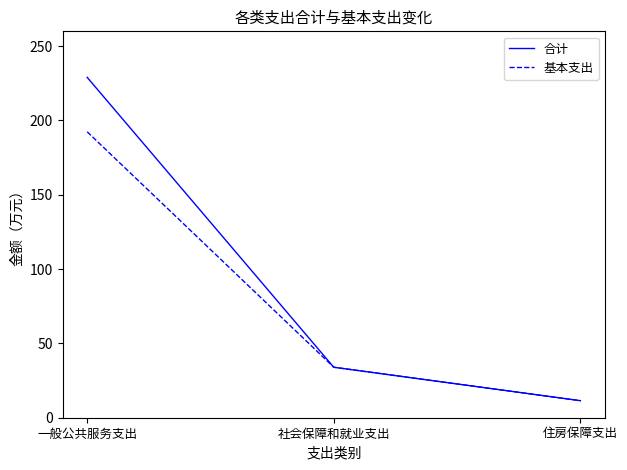

What is the difference between the maximum and minimum values in the 基本支出 series?

180.9